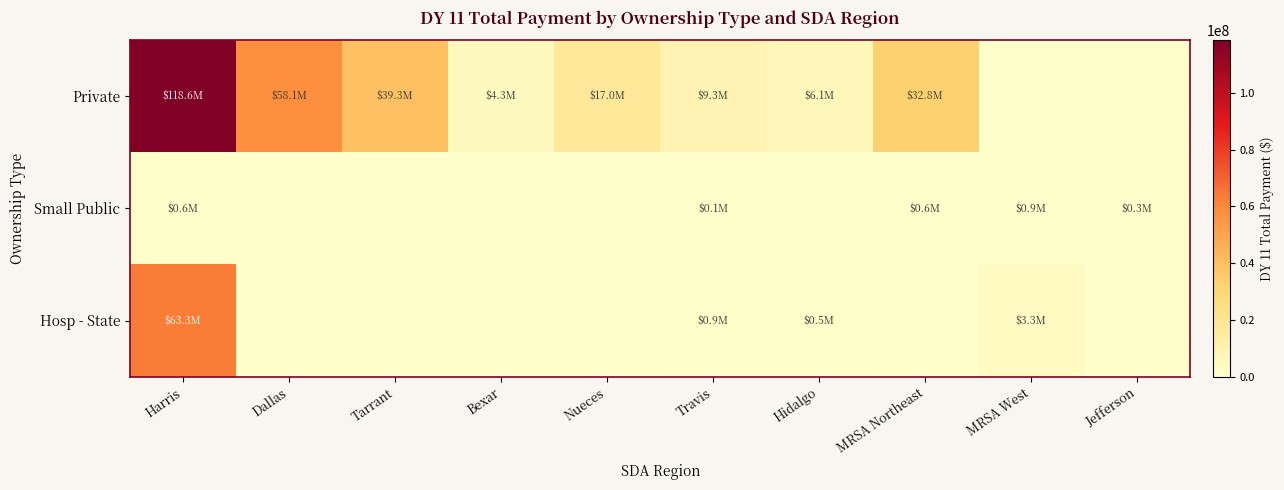

At how many categories does at least one series exceed 48318865?

2